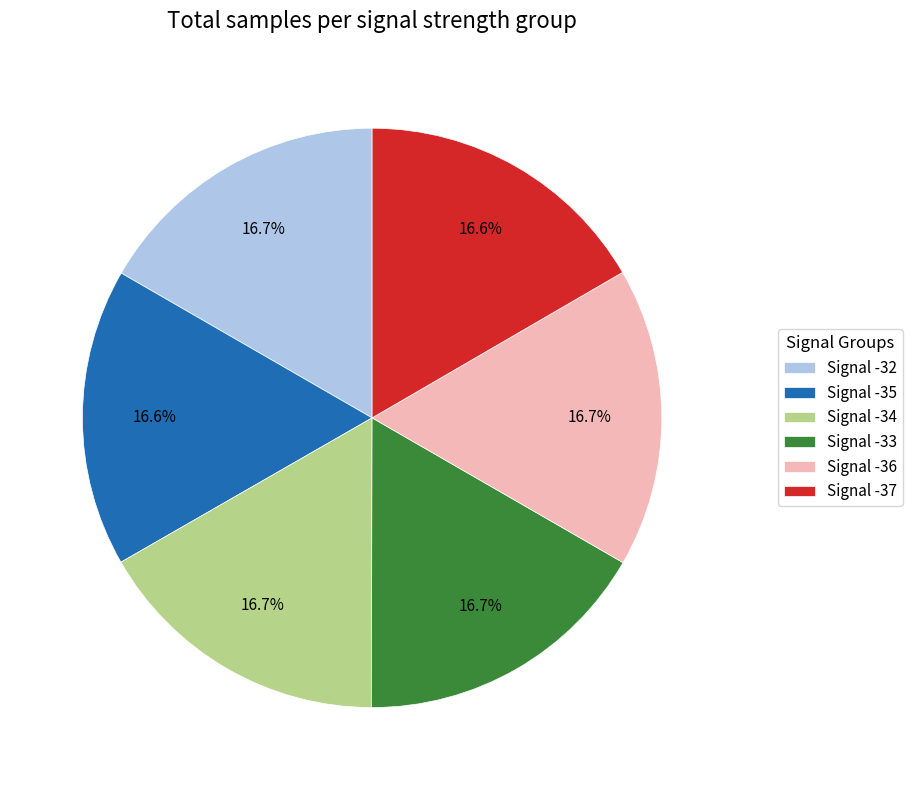

To the nearest percent, what portion does Signal -32 represent?

17%